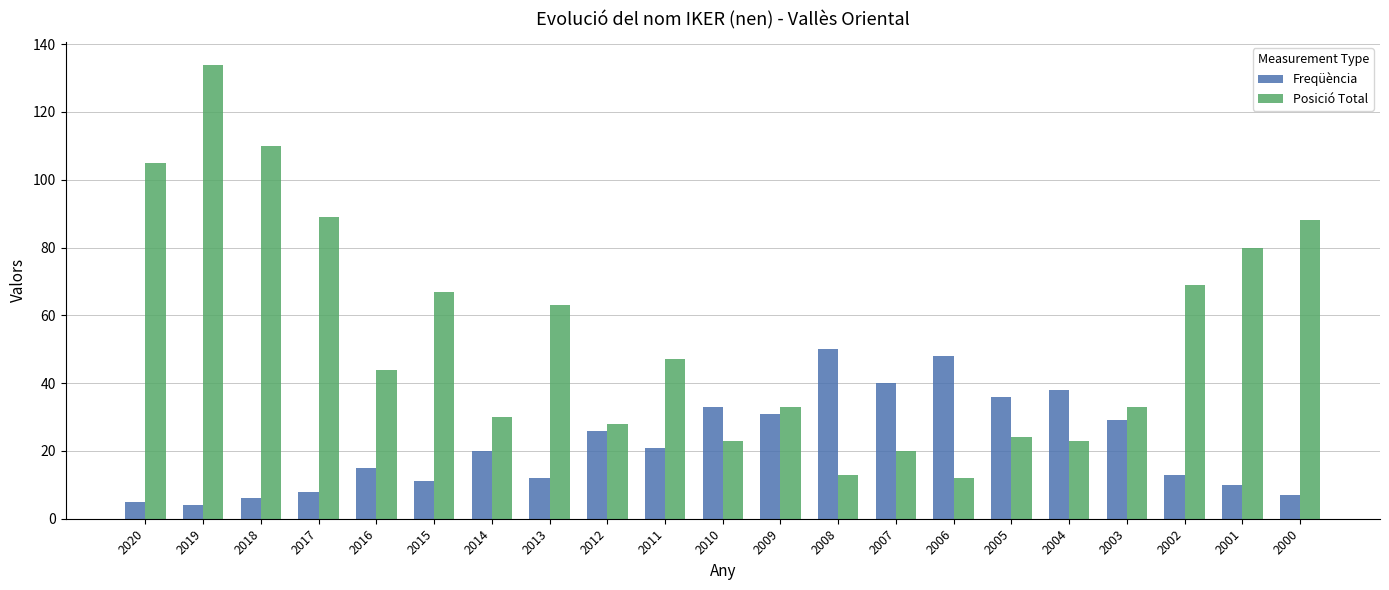

At how many categories does at least one series exceed 133?

1